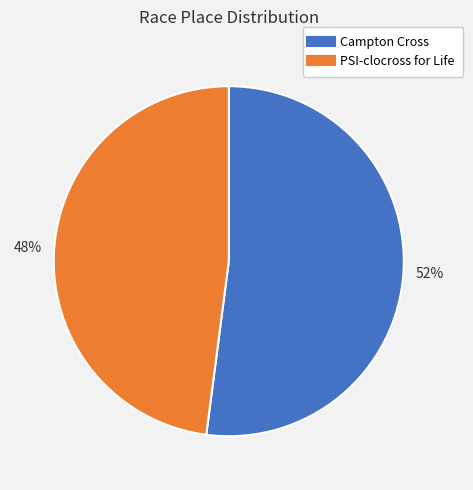

The PSI-clocross for Life slice represents 48% of the pie. True or false?

True